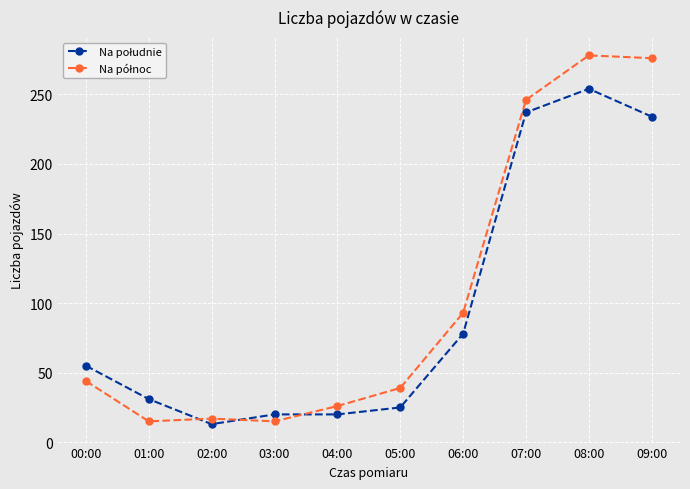

What position from the right is 06:00?

4